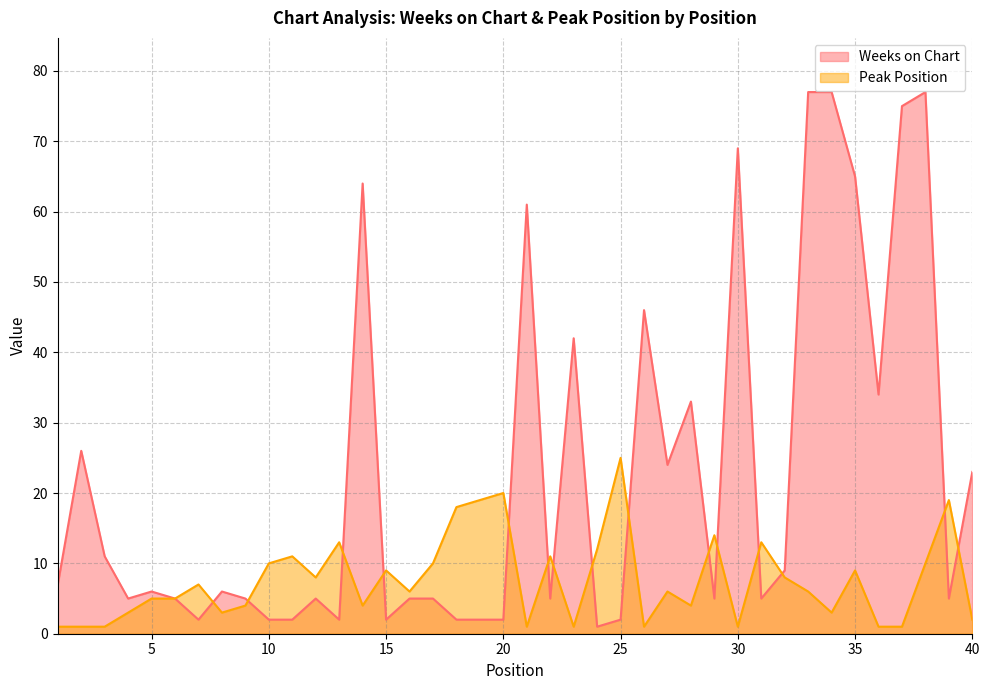

How many data points in Weeks on Chart are above 6?

18